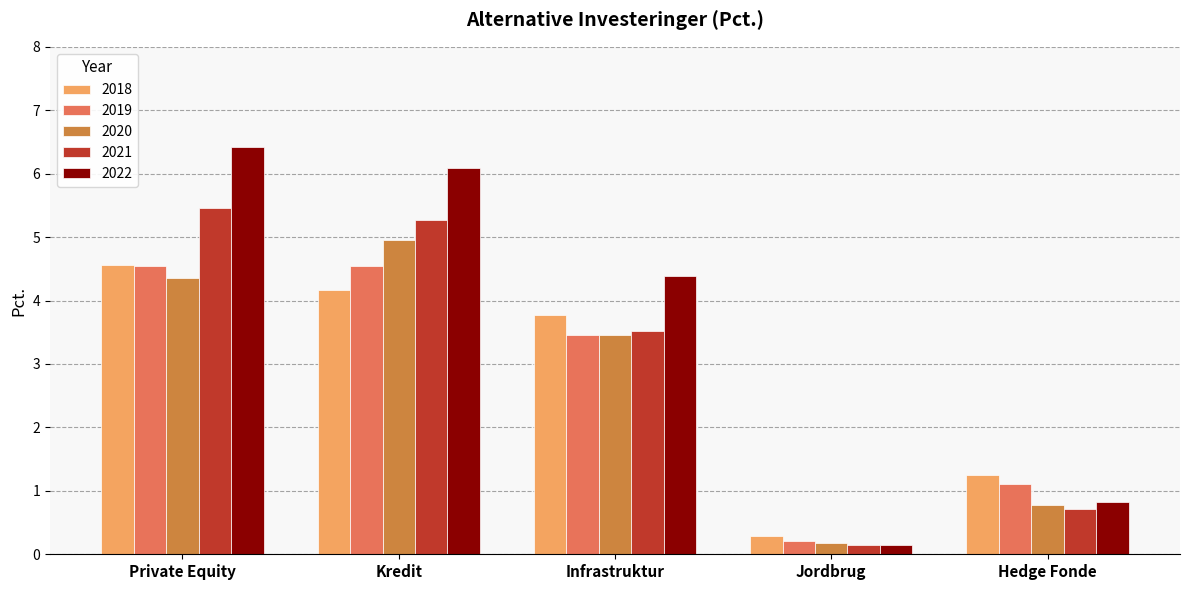

What position from the left is Infrastruktur?

3